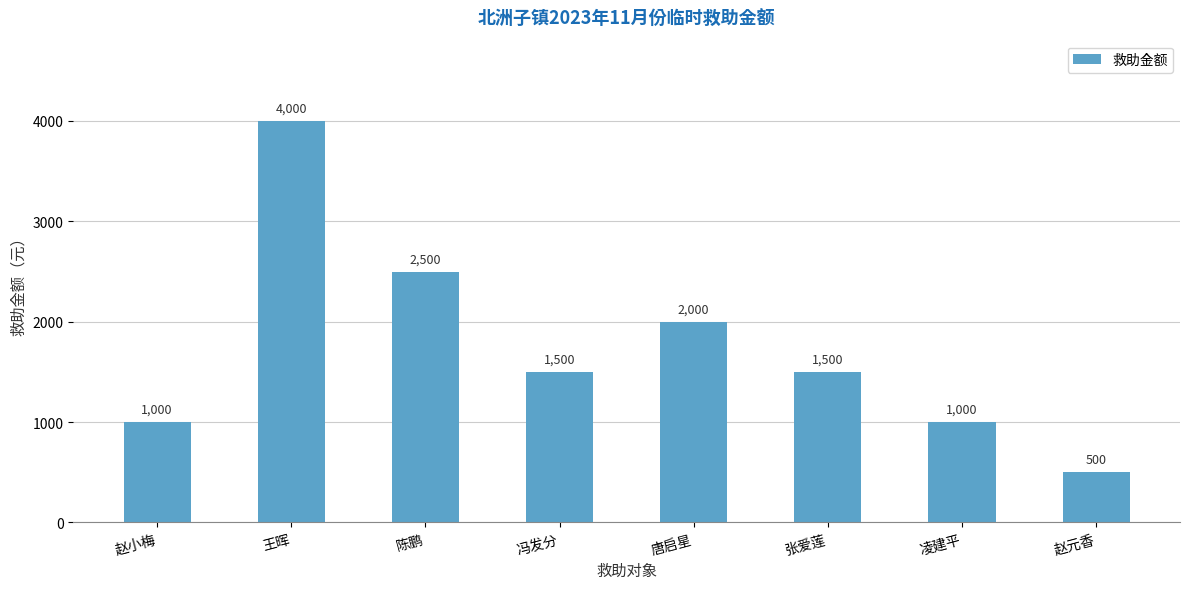

Reading left to right, list all the values displayed in this chart.

1000	4000	2500	1500	2000	1500	1000	500